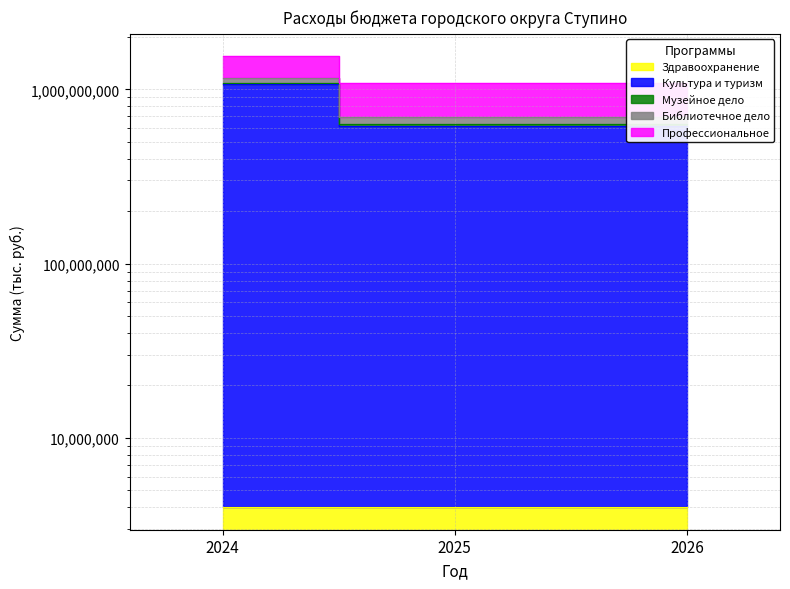

What is the sum of the Библиотечное дело values at 2025 and 2024?

1730120368